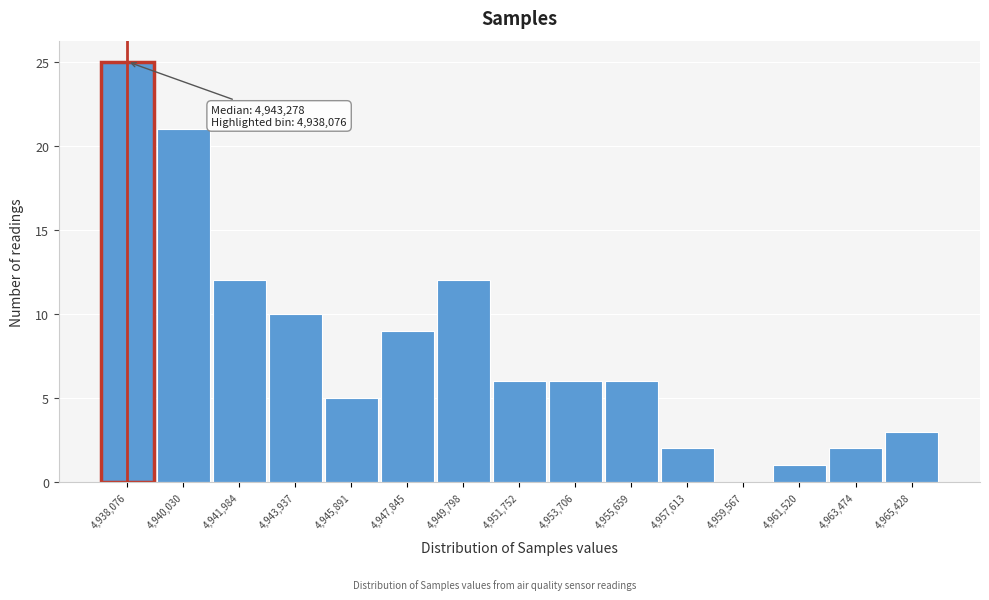

Which range on the x-axis has the tallest bar?

4937200 to 4939000